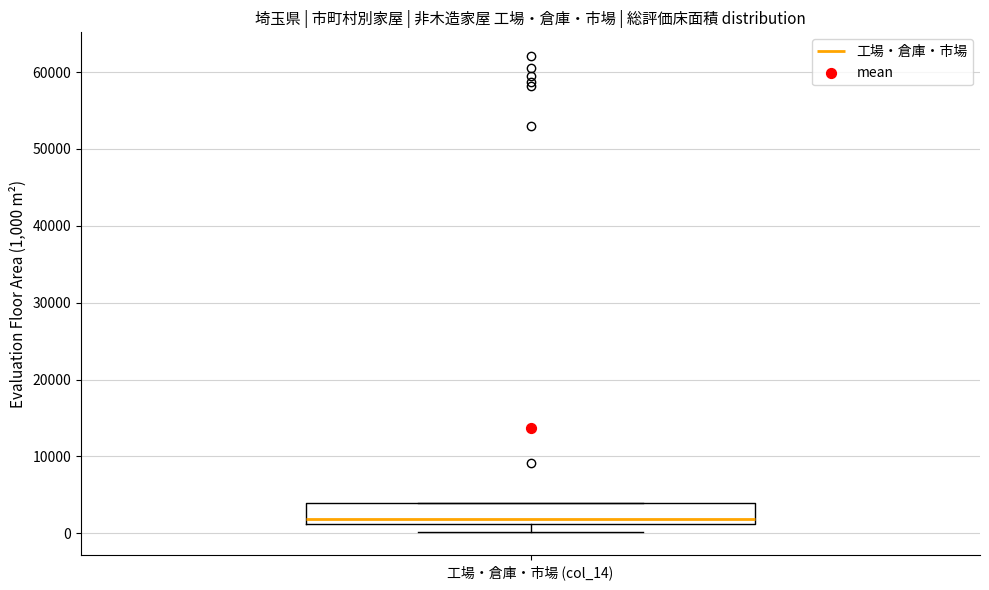

Transcribe this box plot: give where the median line is, the range the box spans, and where the two whiskers end, as read against the y-axis. The values are not printed on the chart, so give them approximately, as read against the axis.

median 2000, box 1000 to 4000, whiskers 0 to 4000